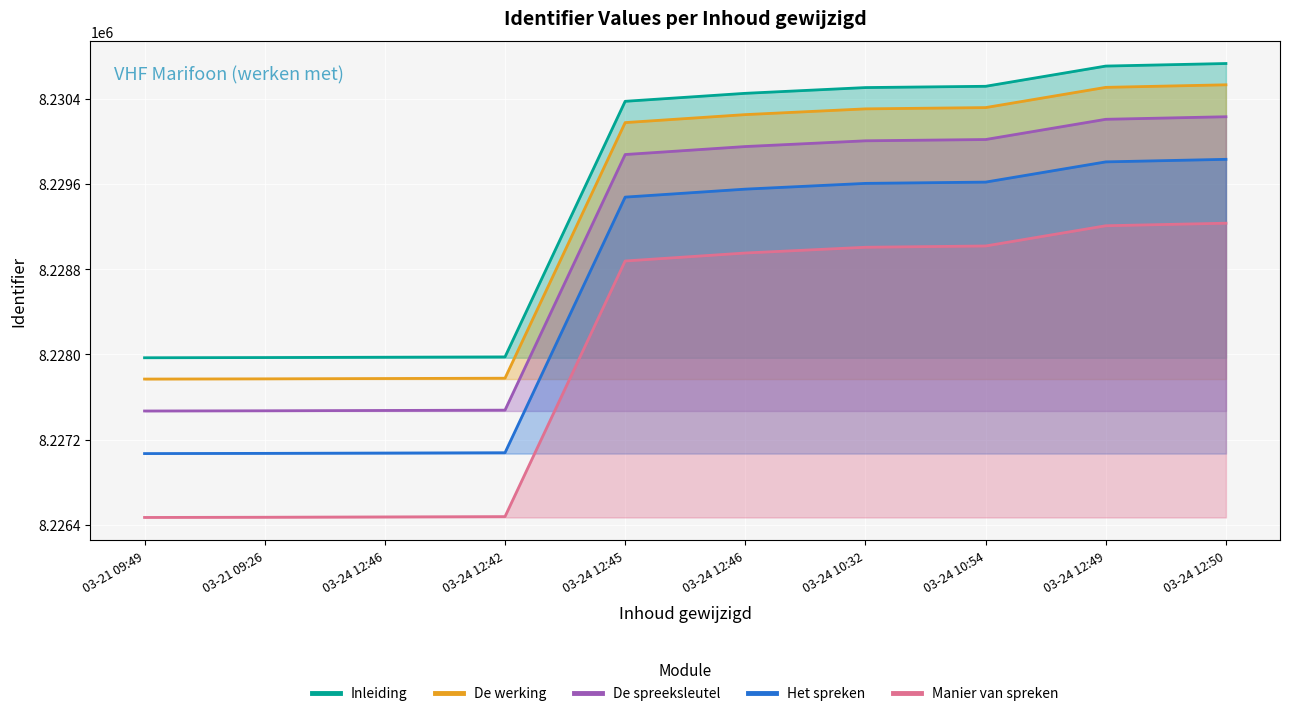

What is the difference between the highest and lowest values at 03-24 12:50?

1500